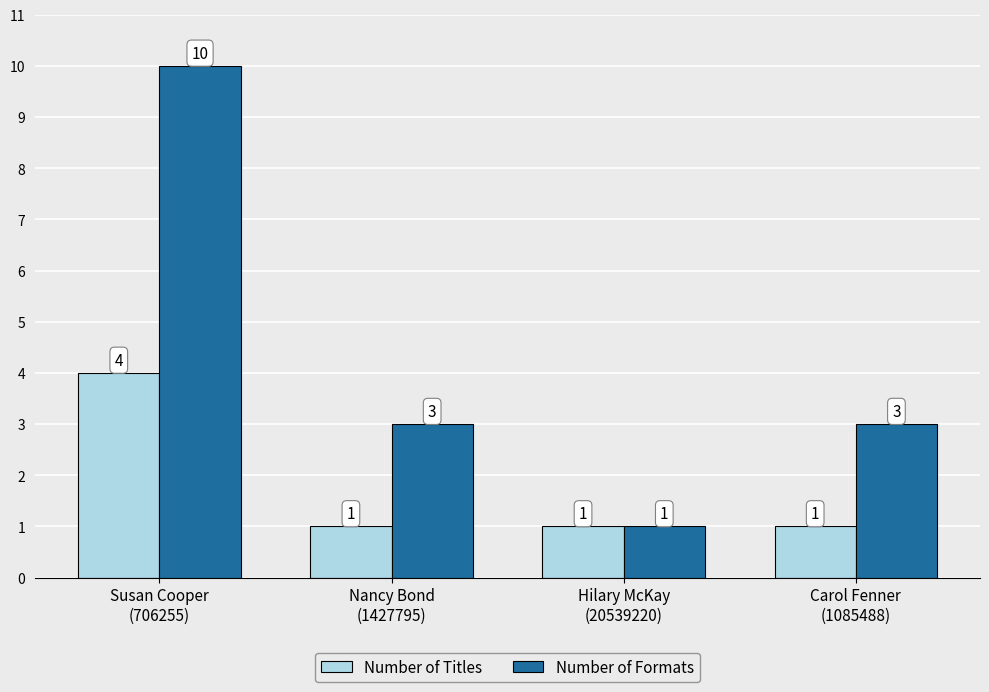

Which series has the largest range (max minus min)?

Number of Formats